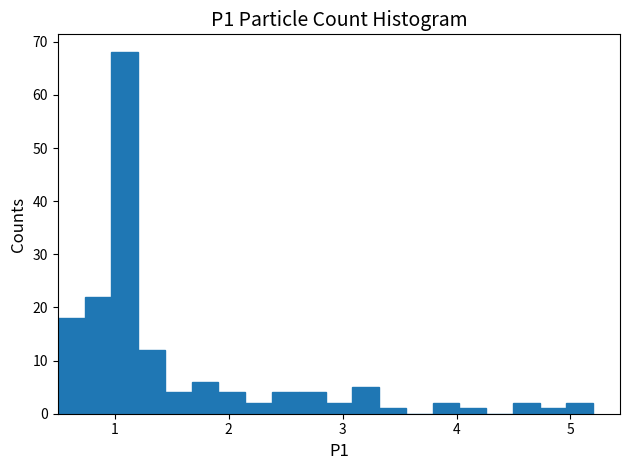

Around what value on the x-axis is the tallest bar? Give the approximate position of its centre, as read against the axis.

1.1